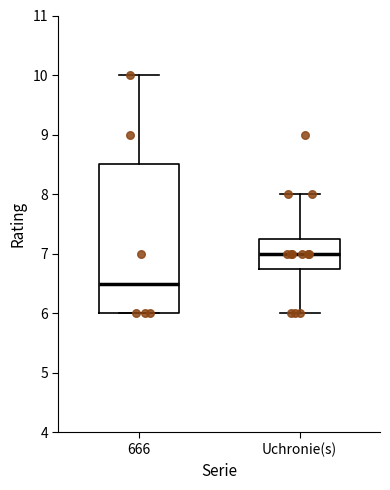

Where does the median line of the box for 666 sit on the y-axis? The values are not printed on the chart, so give them approximately, as read against the axis.

6.5